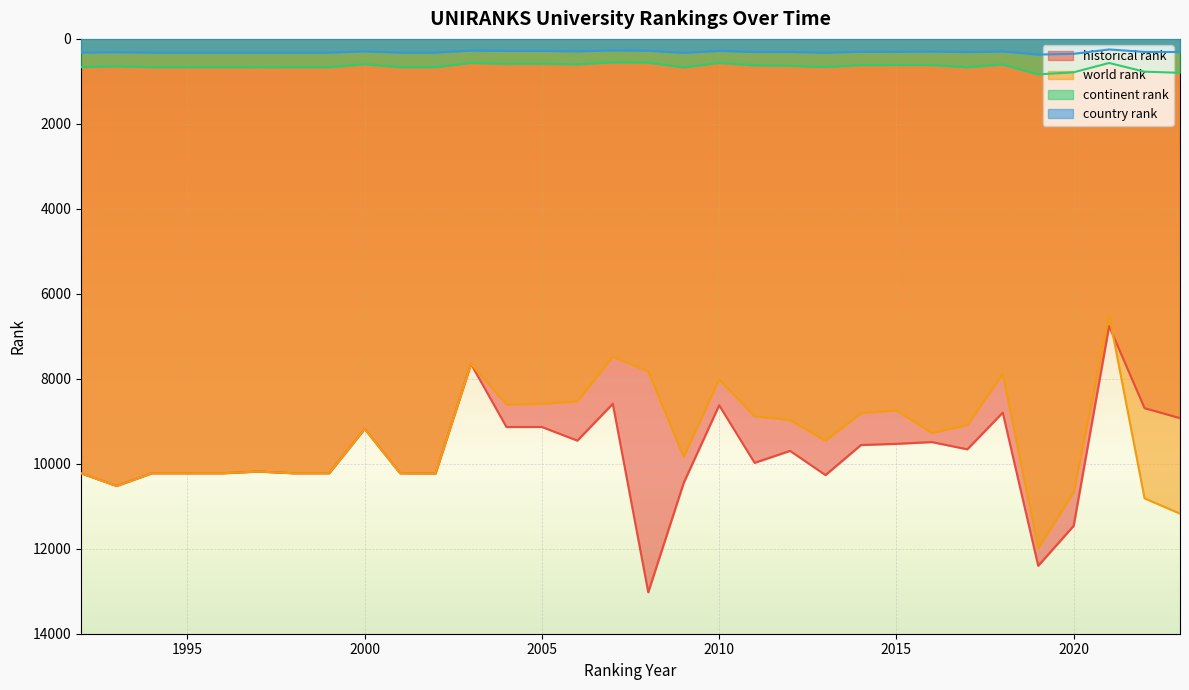

The value of country rank at 2011 is 306.0. True or false?

True